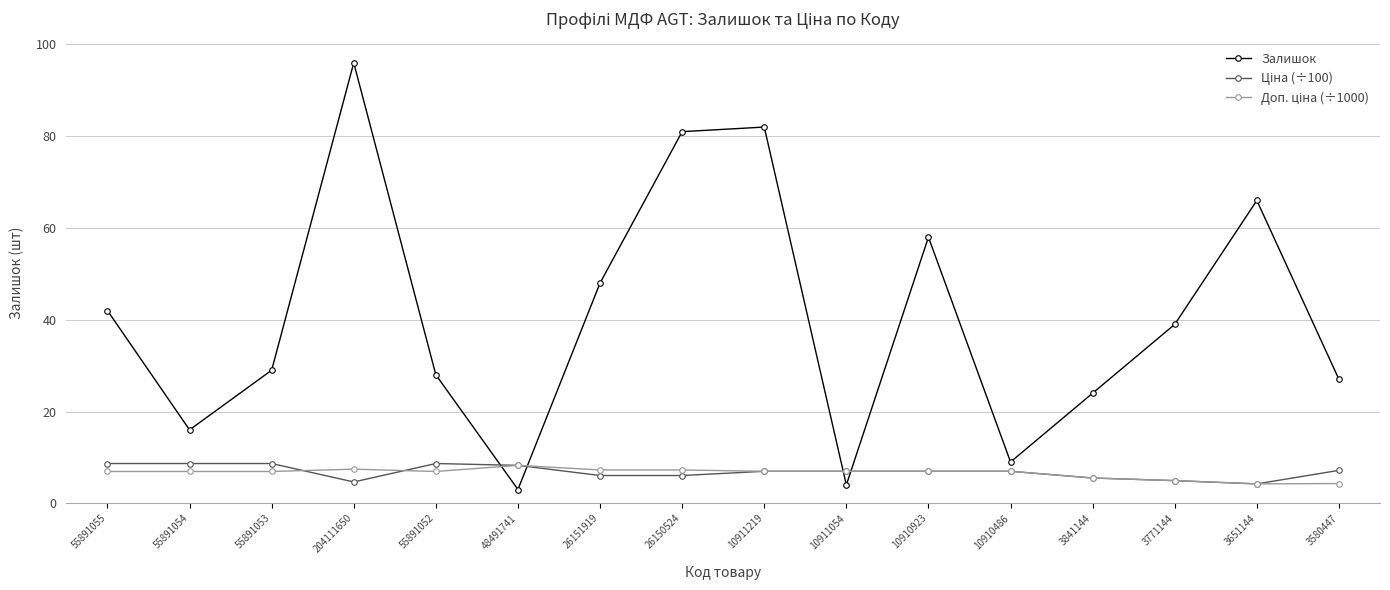

True or false: Залишок has a value of 27.0 at 3580447.

True